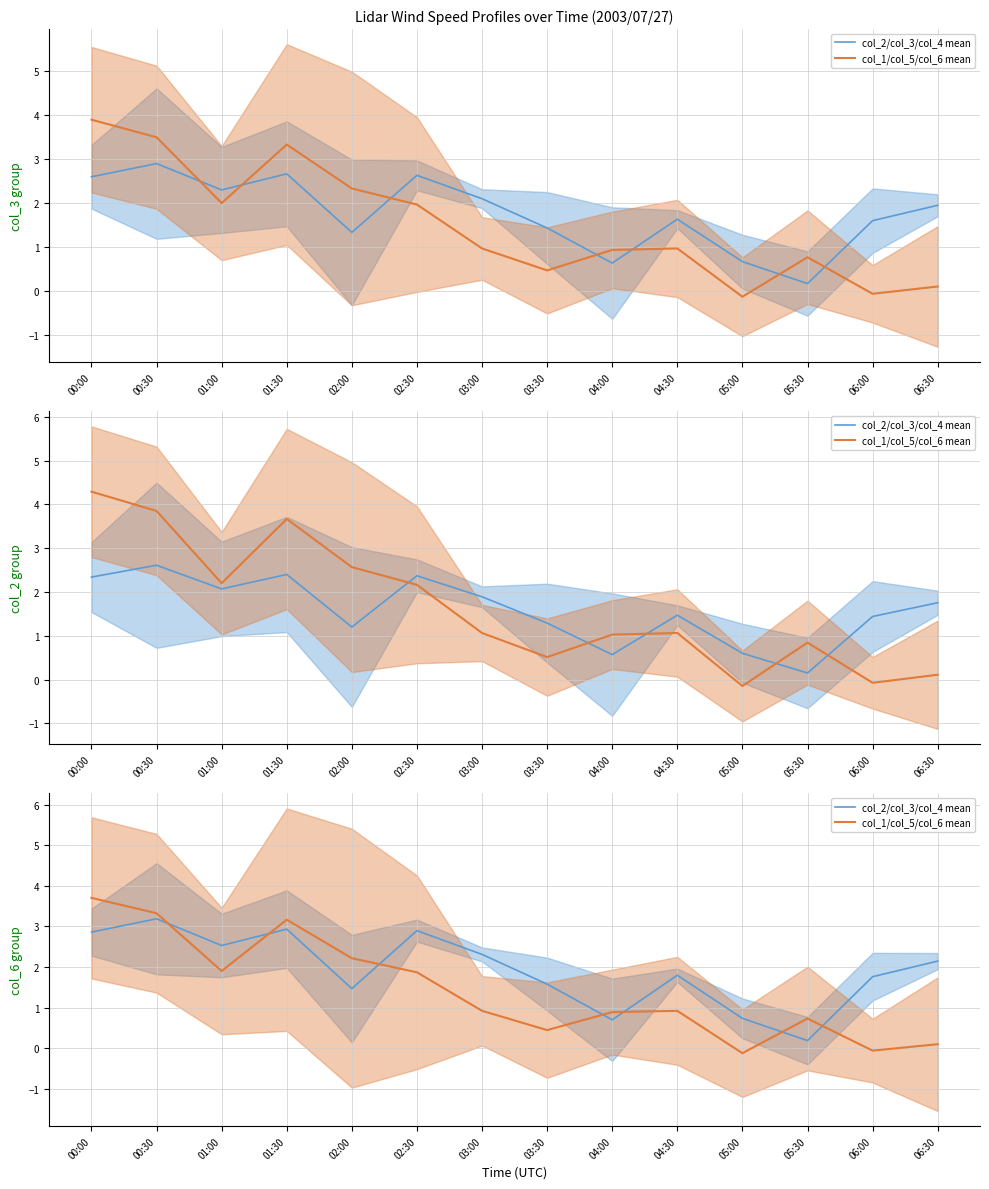

True or false: col_1/col_5/col_6 mean has a value of 3.7 at 00:00.

True